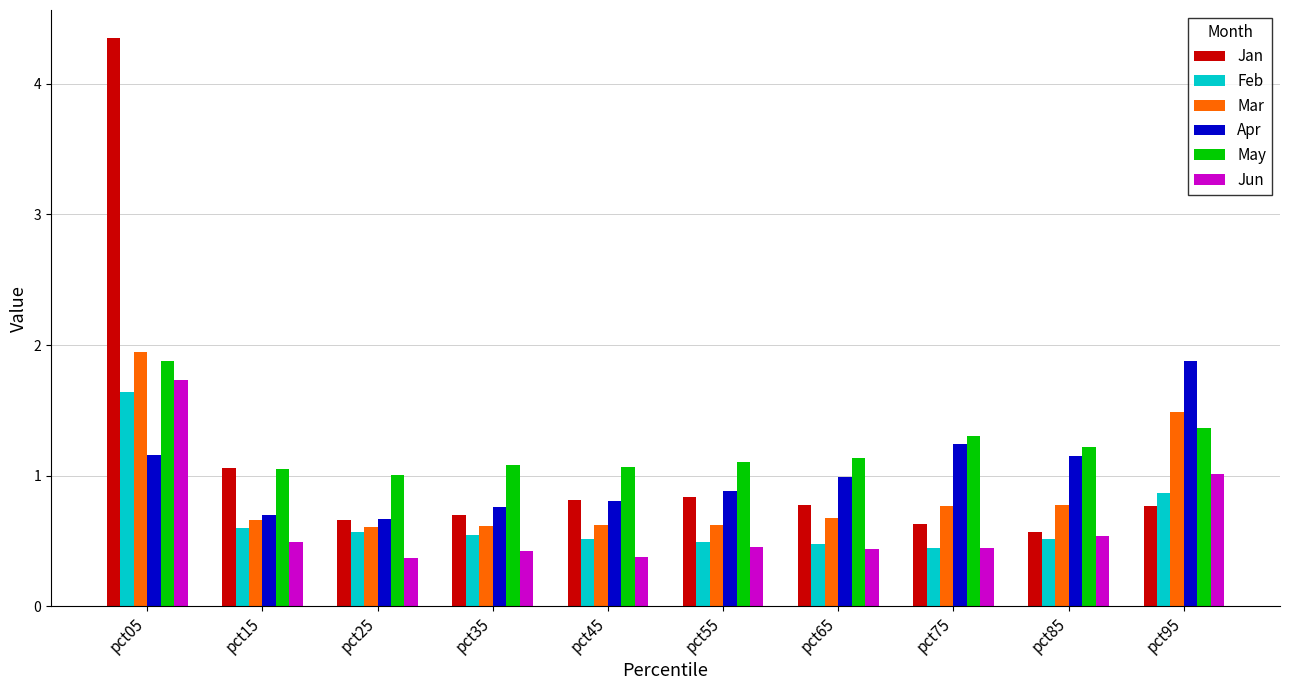

How many series are shown in this chart?

6